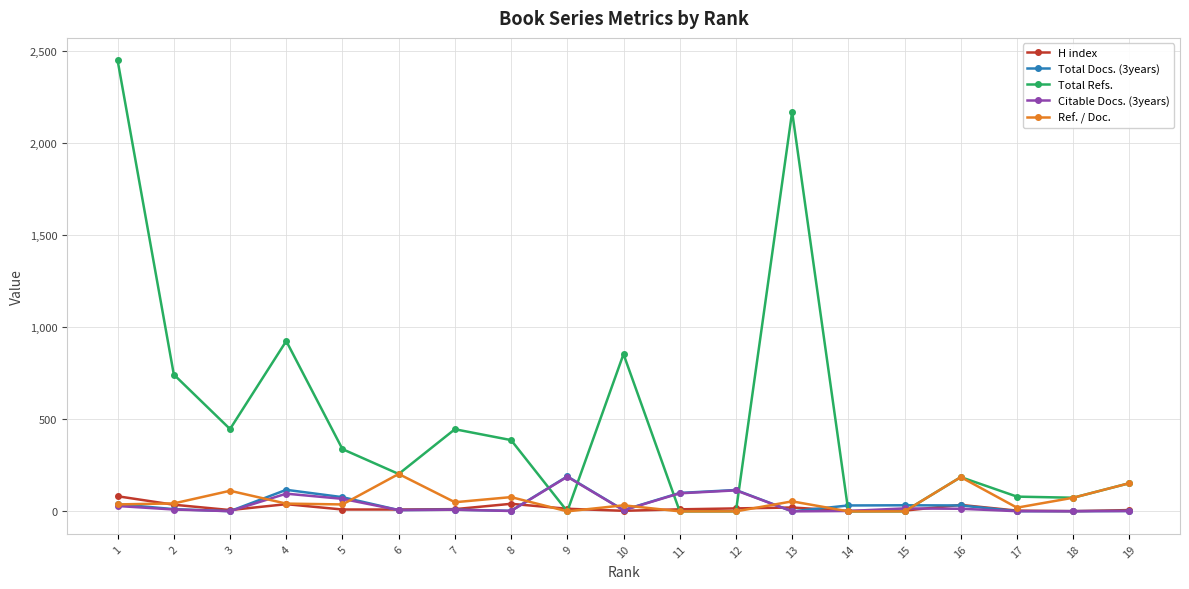

True or false: Total Refs. and Total Docs. (3years) intersect in this chart.

True